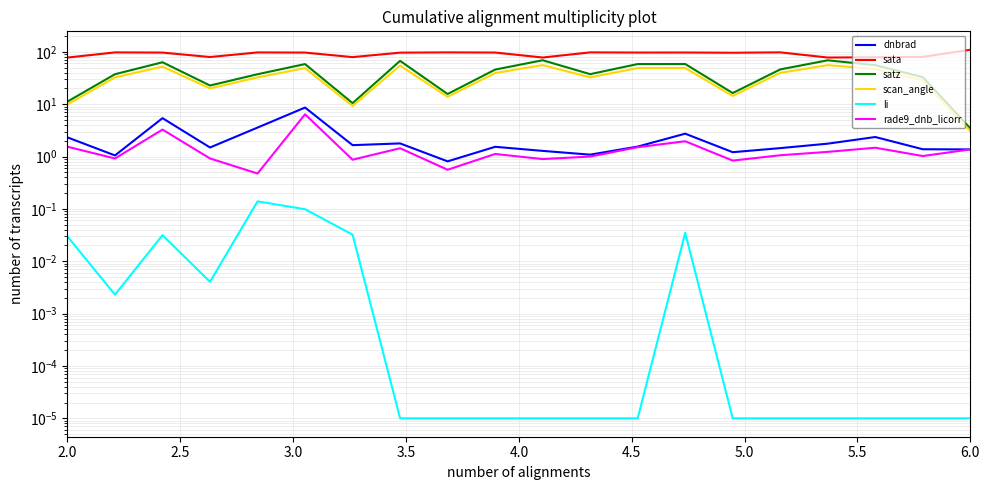

True or false: scan_angle and sata cross at least once.

False